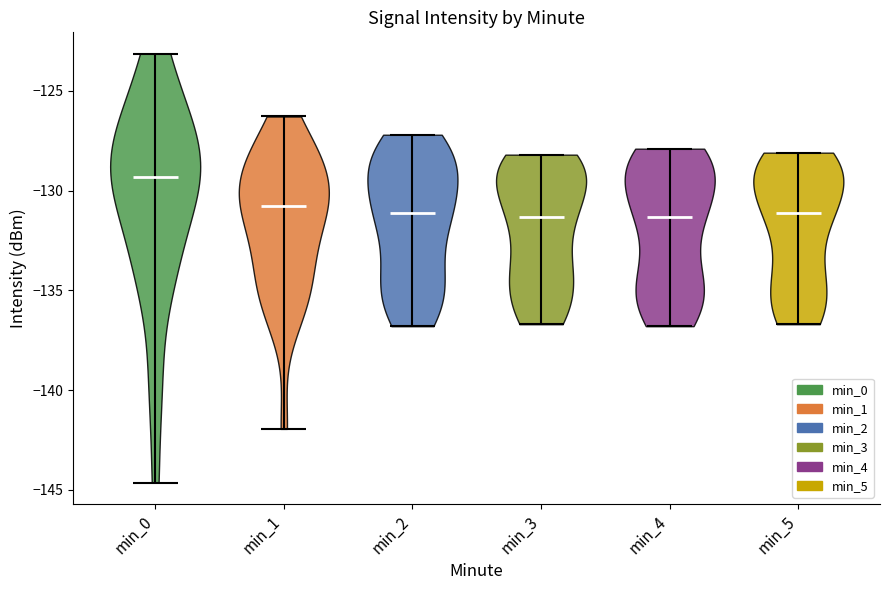

Reading left to right, read every violin against the y-axis: where its median line is, and the lowest and highest points it reaches. The values are not printed on the chart, so give them approximately, as read against the axis.

min_0: median line -129.5, lowest point -144.5, highest point -123.0
min_1: median line -131.0, lowest point -142.0, highest point -126.5
min_2: median line -131.0, lowest point -137.0, highest point -127.0
min_3: median line -131.5, lowest point -136.5, highest point -128.0
min_4: median line -131.5, lowest point -137.0, highest point -128.0
min_5: median line -131.0, lowest point -136.5, highest point -128.0